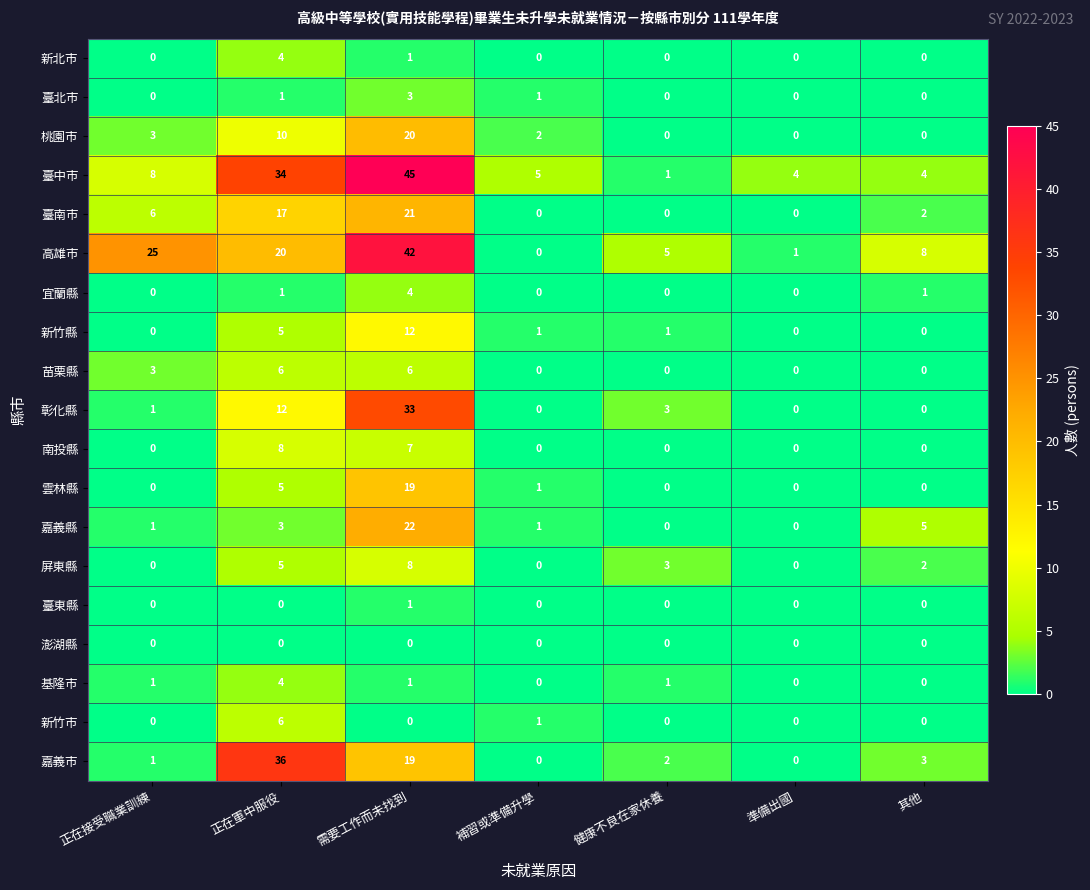

What is the average value of the 桃園市 series?

5